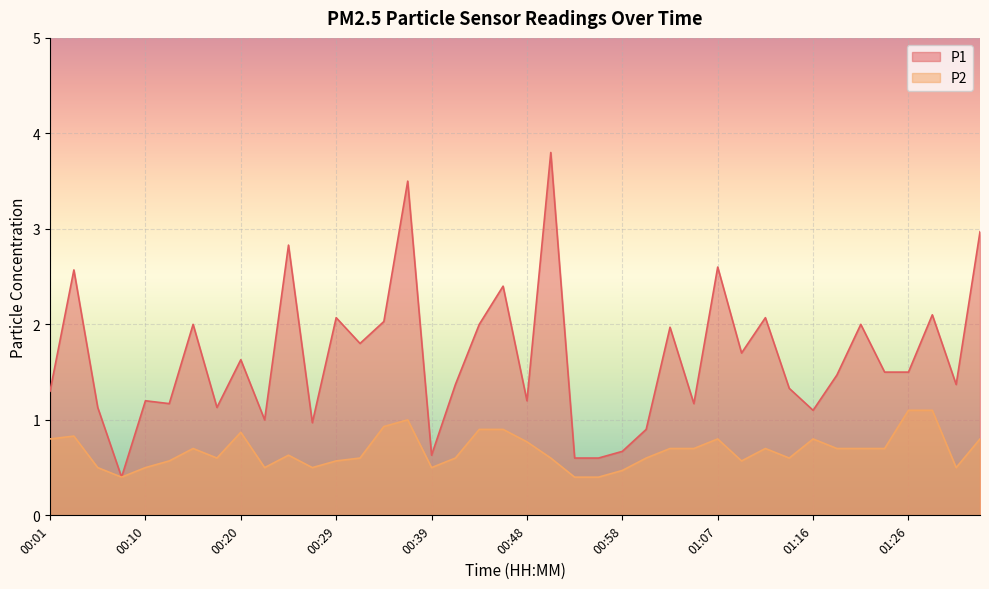

Which series has the largest range (max minus min)?

P1